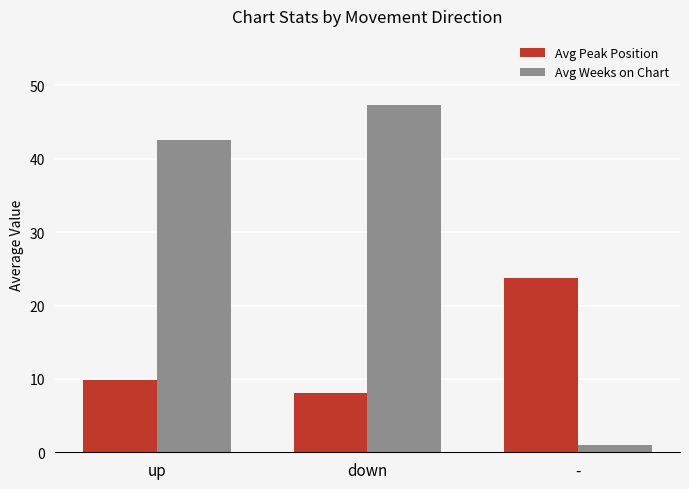

At which category is the sum across all series the highest?

down